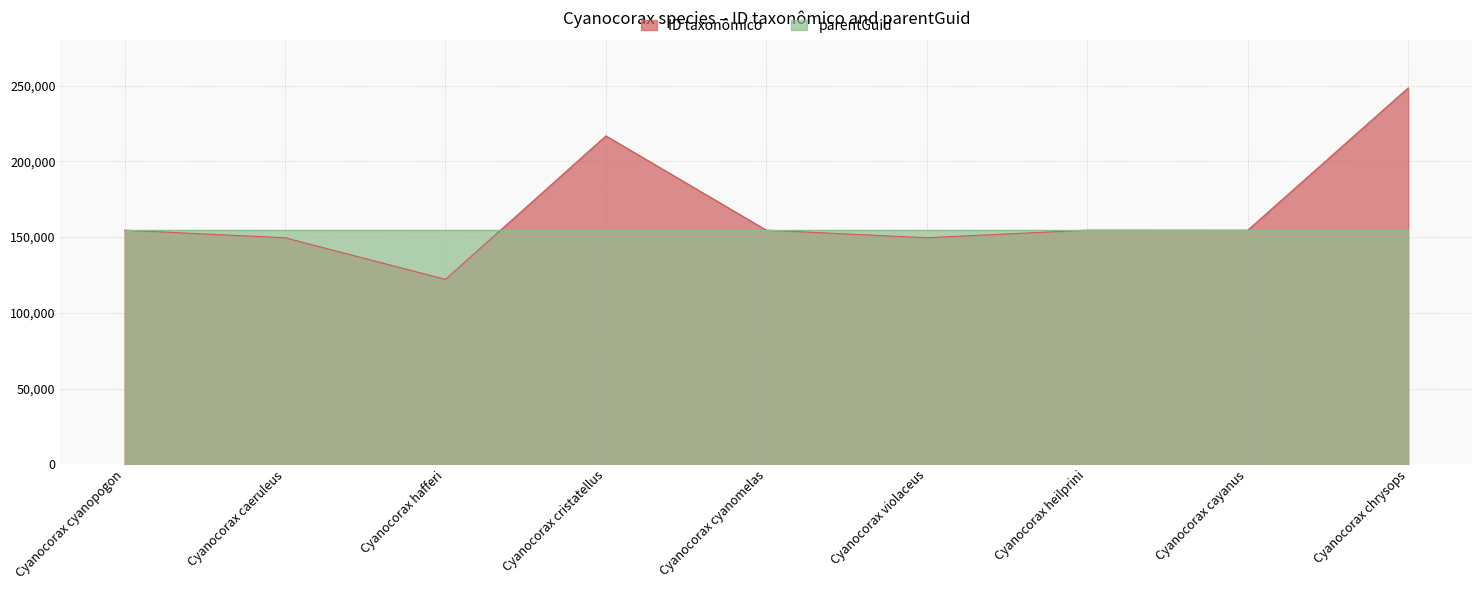

What value does the data have at Cyanocorax heilprini, to the nearest 10?

154570